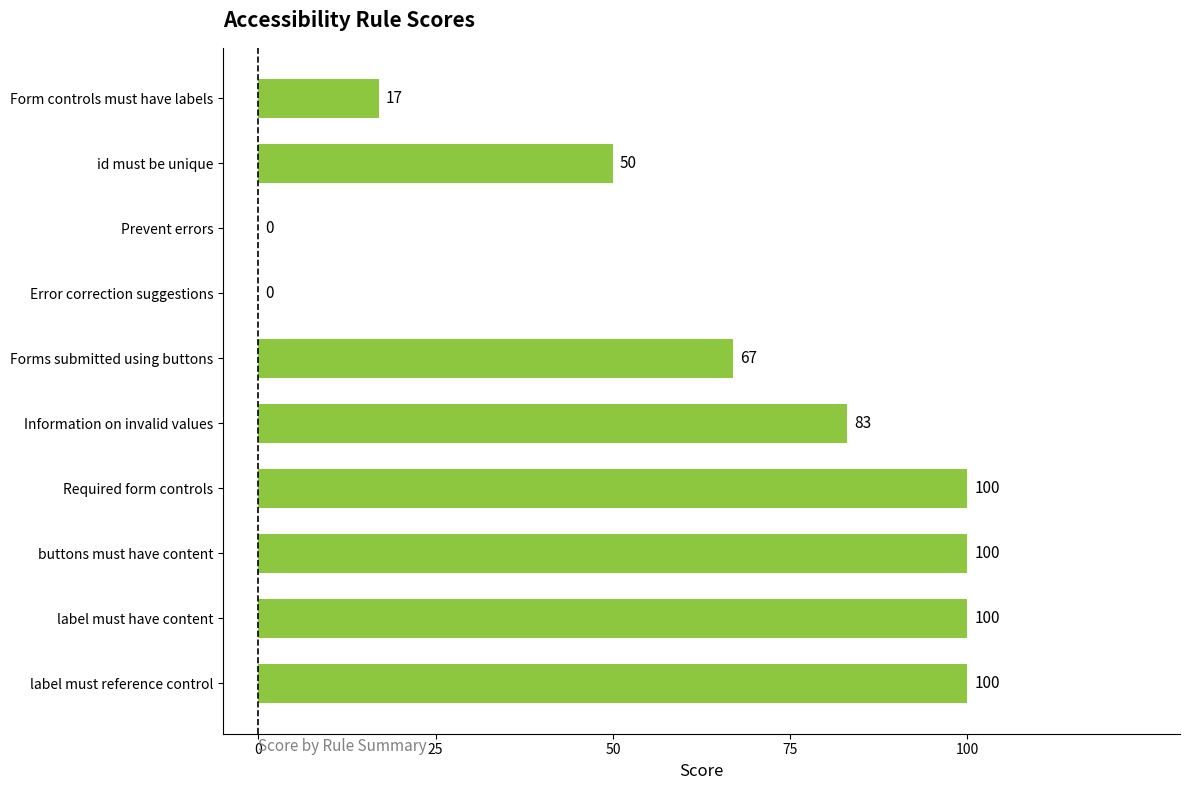

Approximately how many times larger is the value at label must have content compared to Forms submitted using buttons?

1.5